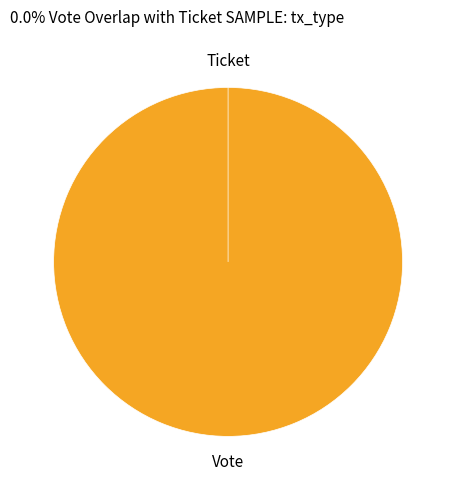

Does Ticket represent more than half of the total?

No